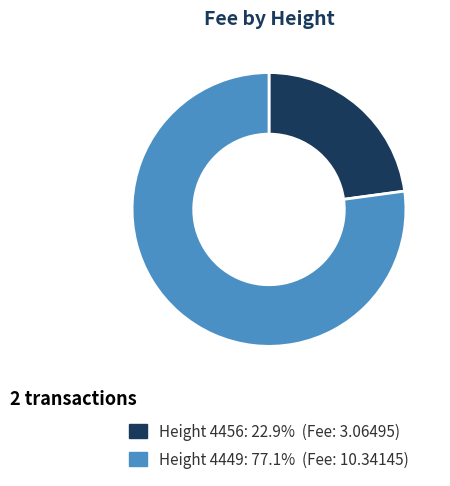

Is there any slice that represents more than half of the pie?

Yes